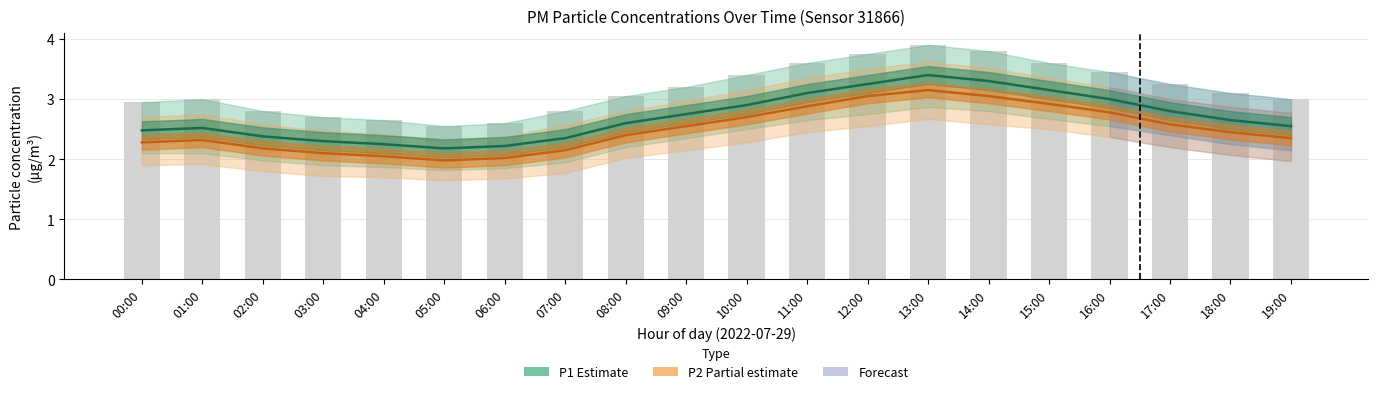

What is the spread (max minus min) of values at 01:00?

0.2